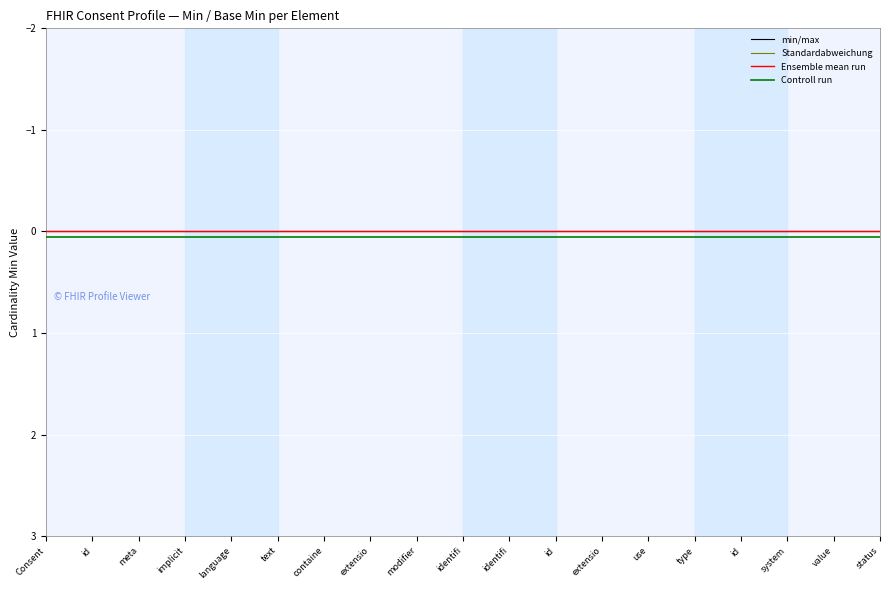

Which has a higher value, extensio or extensio?

extensio